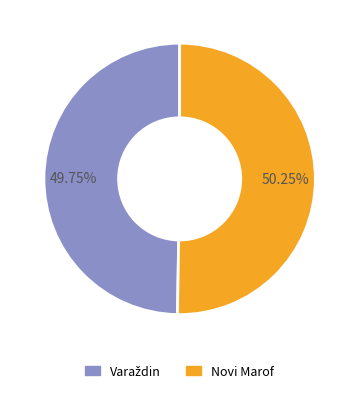

Is there a majority slice in this chart?

Yes